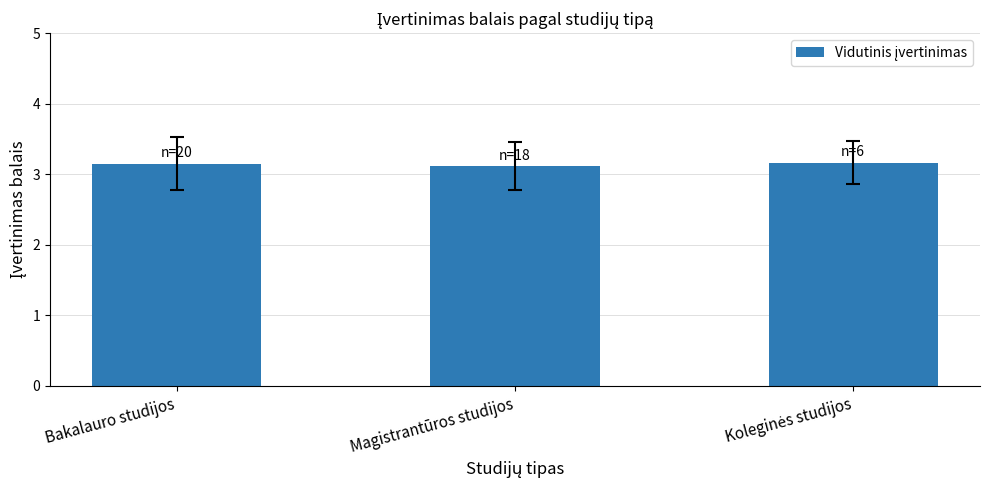

What is the ratio of the value at Magistrantūros studijos to the value at Bakalauro studijos?

1.0